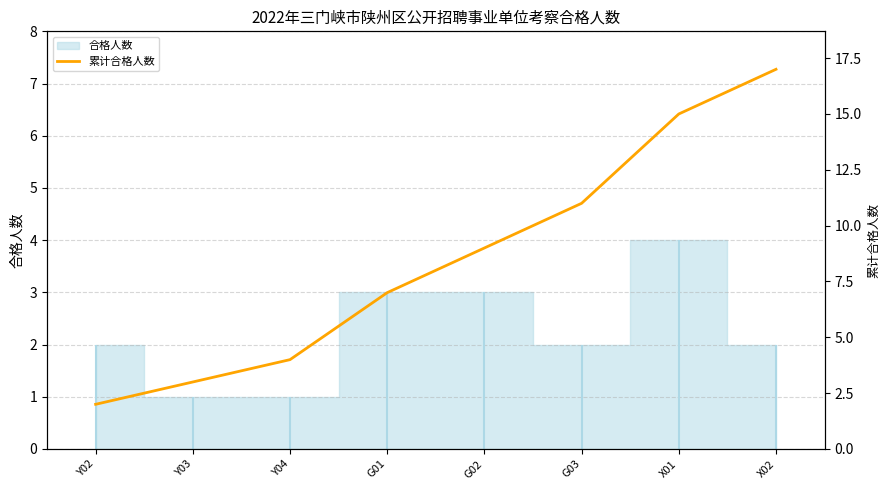

True or false: there are more than 0 points higher than both neighbors.

False